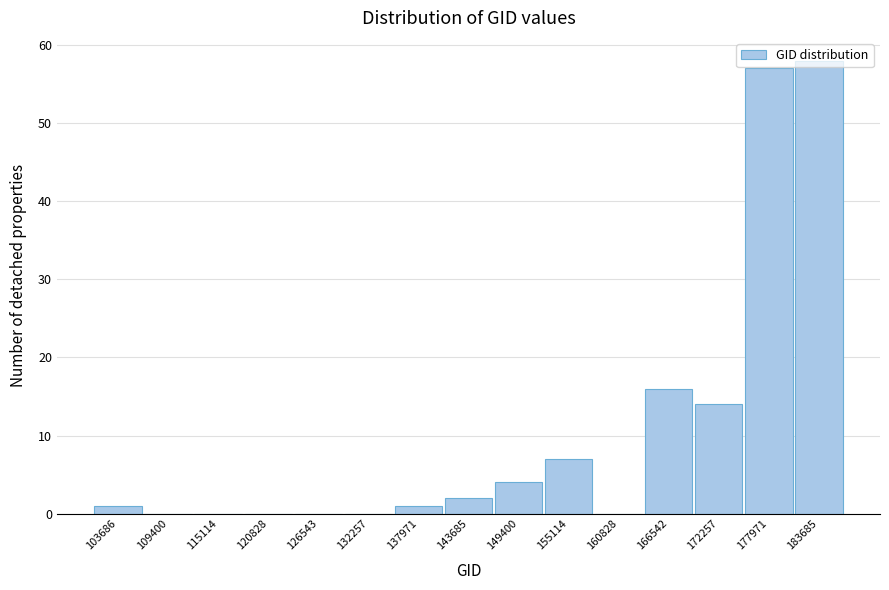

What is the change in value from 132257 to 143685?

+2